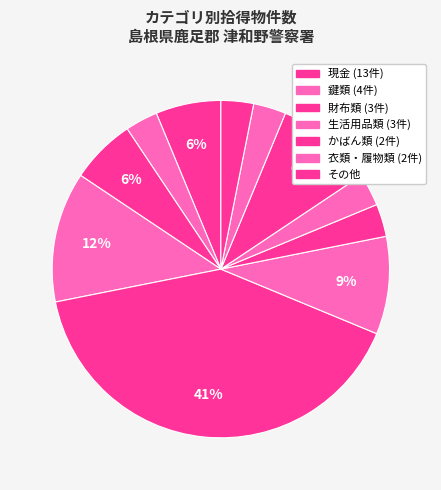

How many segments does this pie chart have?

11